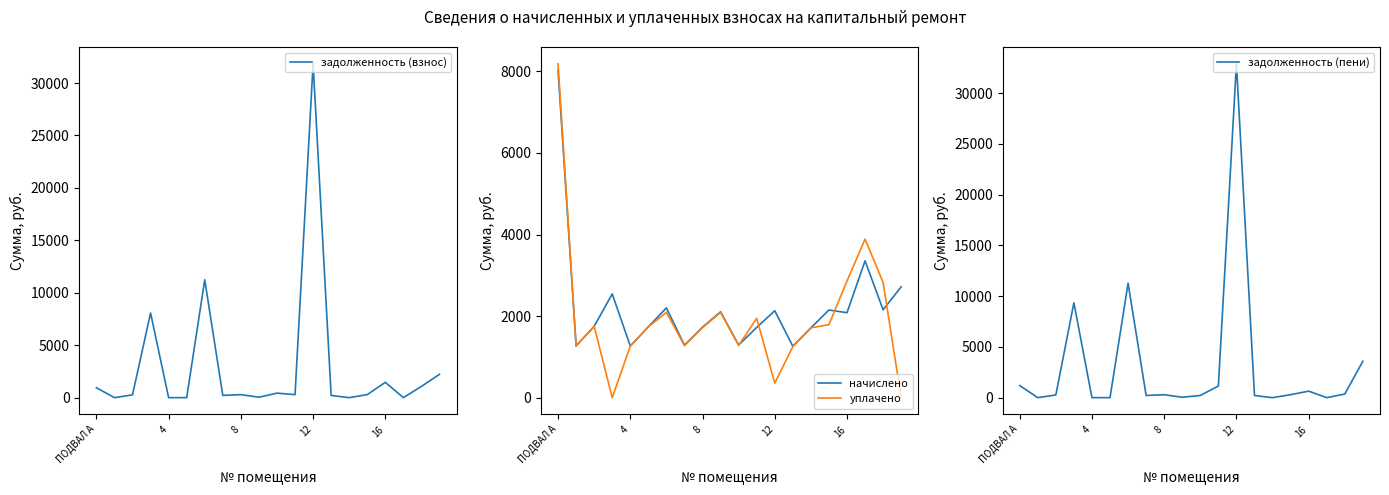

What value does the задолженность (взнос) series have at ПОДВАЛ А?

946.8